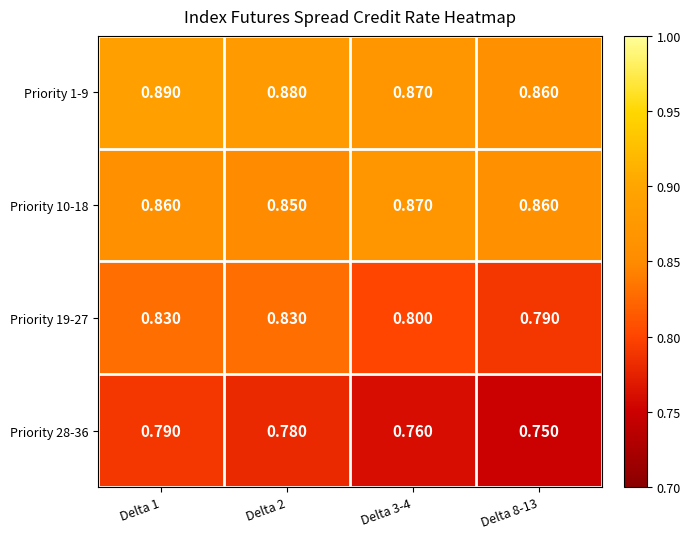

Is the value of Priority 19-27 at Delta 8-13 greater than the value of Priority 10-18 at Delta 2?

No